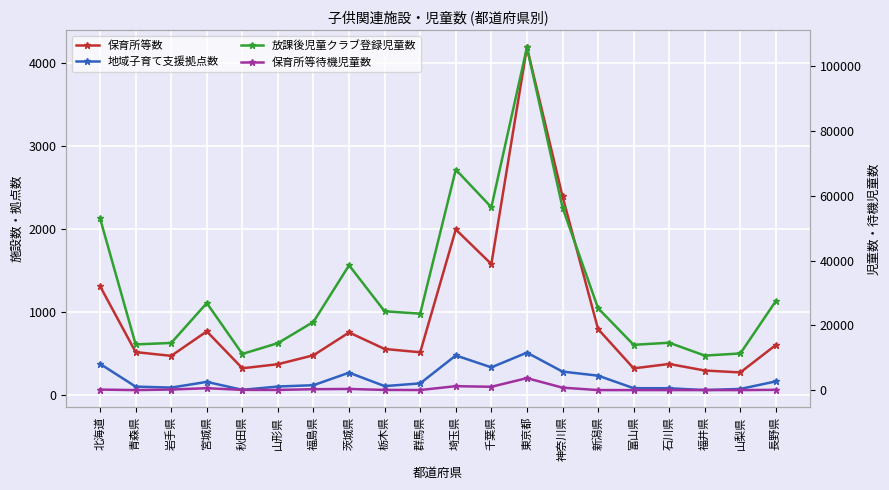

At which category is the sum across all series the highest?

東京都